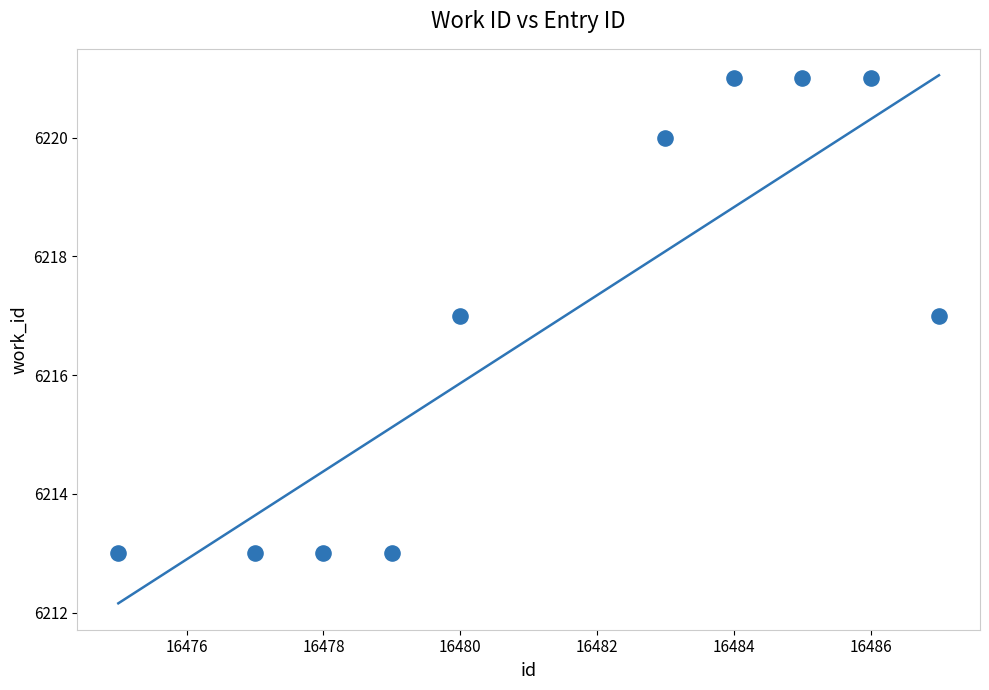

What is the average X value?

16481